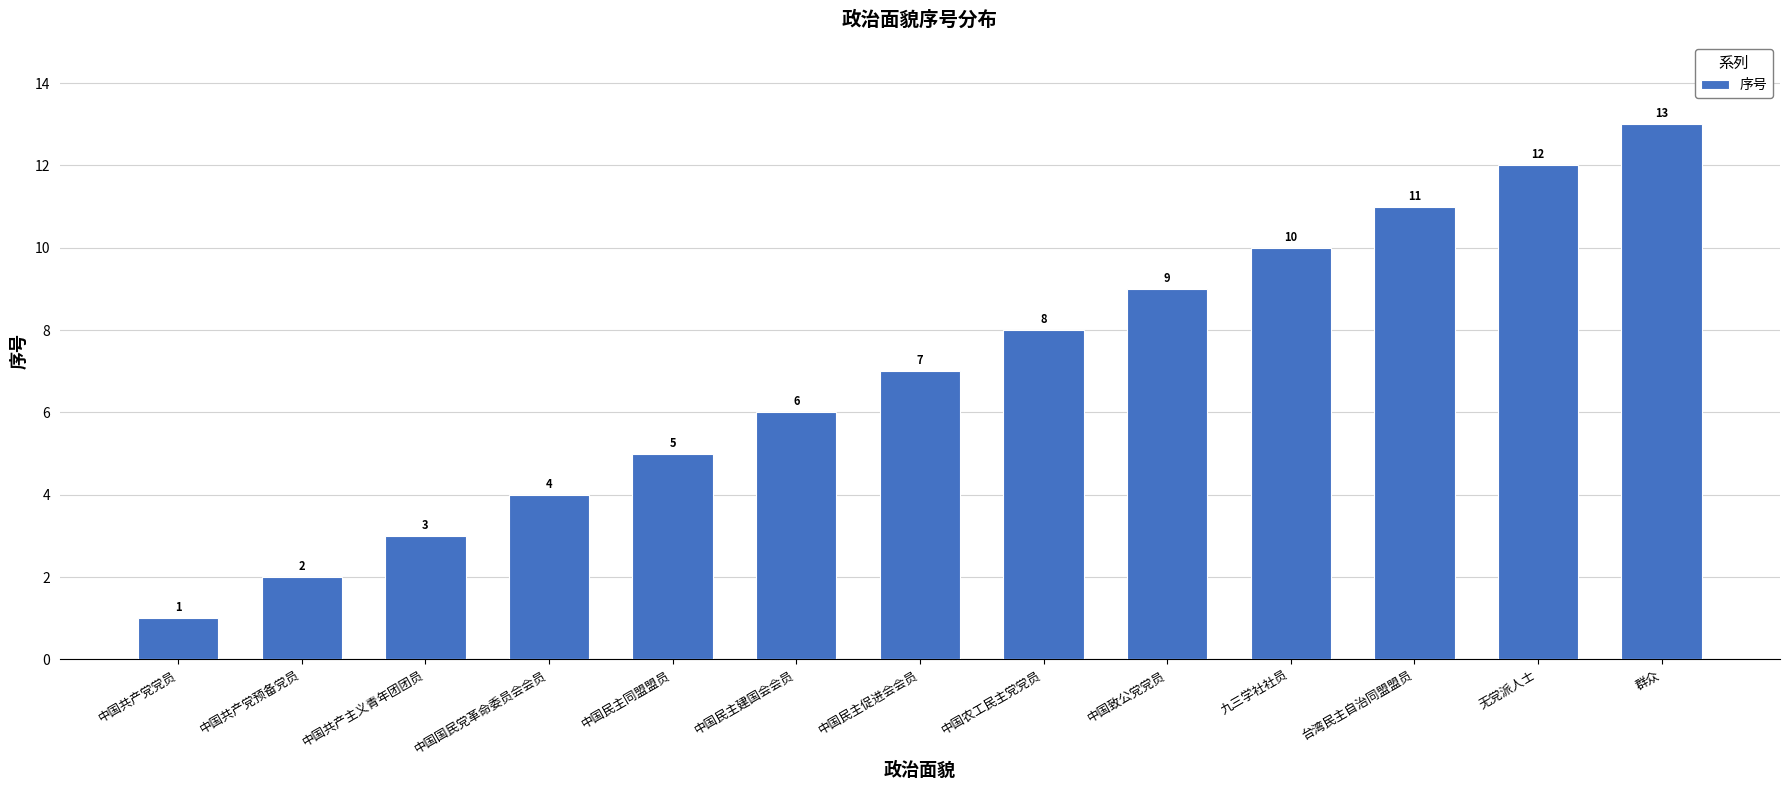

What is the label of the 2nd bar from the left?

中国共产党预备党员